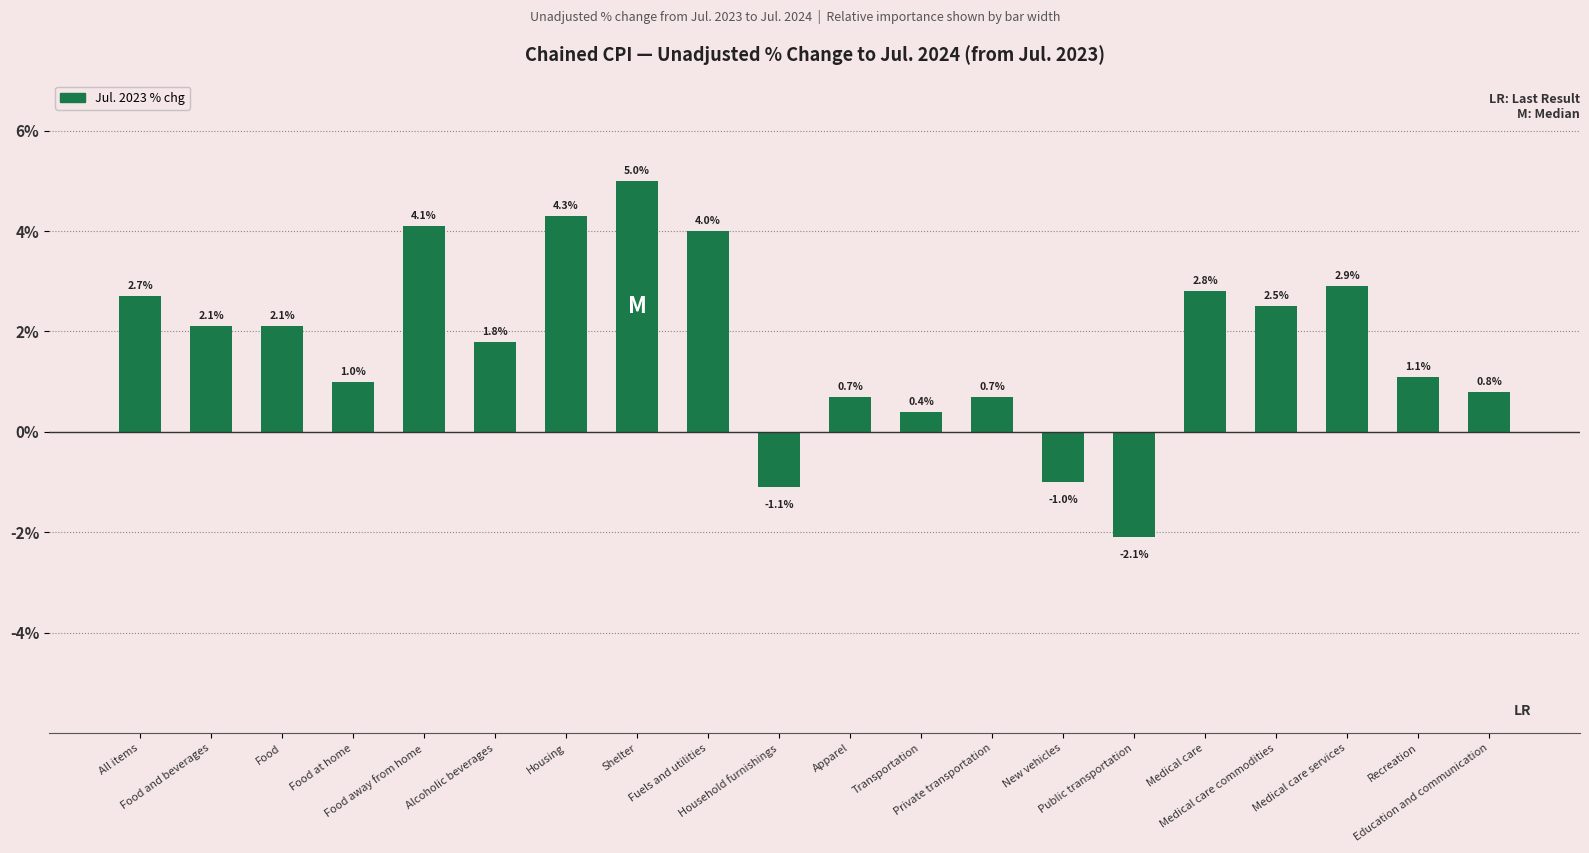

What is the change in value from Housing to Public transportation?

-6.4